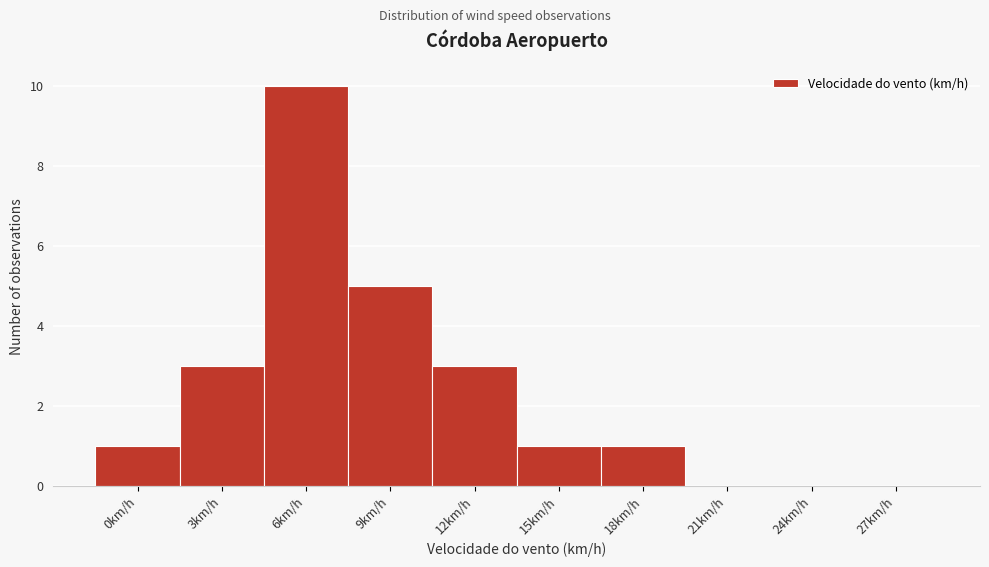

Reading left to right, extract all data points from this chart.

0km/h=1	3km/h=3	6km/h=10	9km/h=5	12km/h=3	15km/h=1	18km/h=1	21km/h=0	24km/h=0	27km/h=0